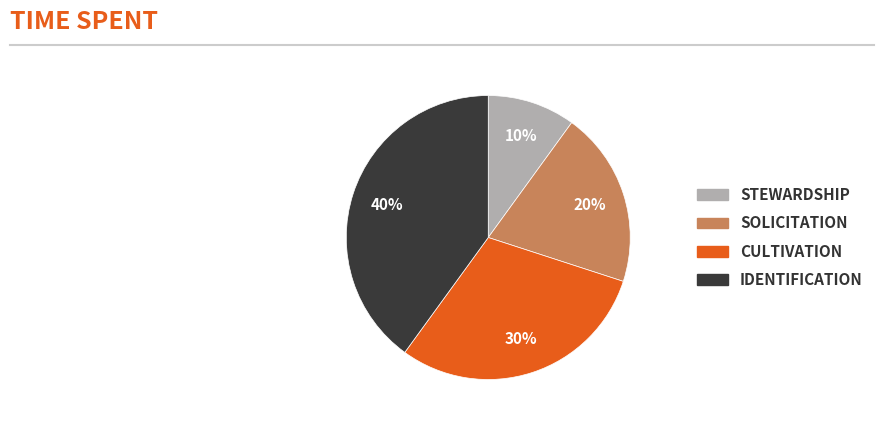

To the nearest percent, what is the average slice percentage?

25%